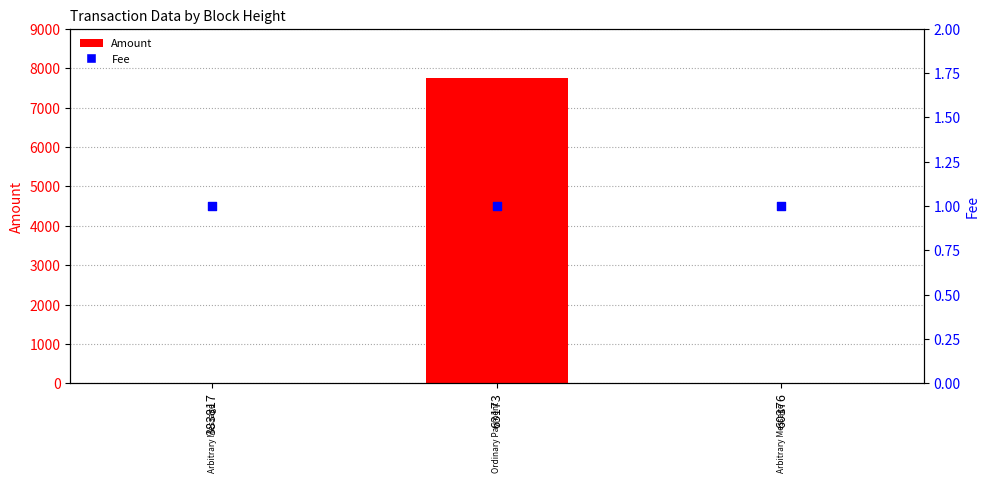

Which series reaches the maximum Y coordinate?

Amount